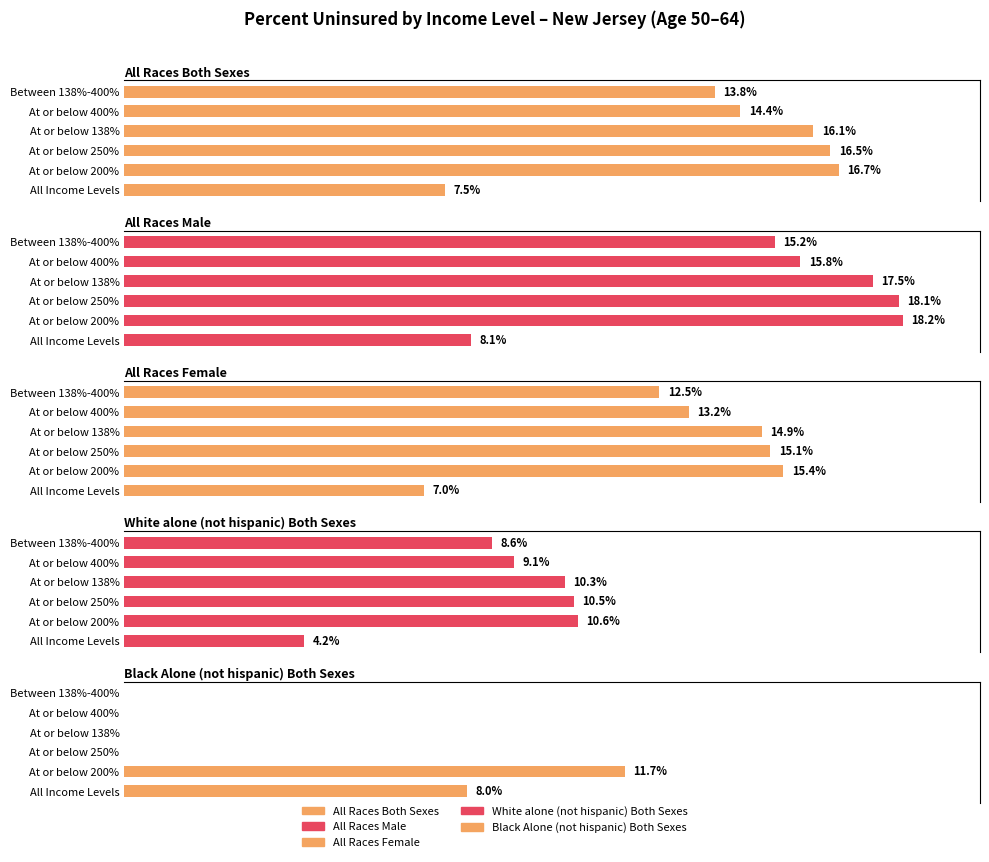

Count the Black Alone (not hispanic) Both Sexes values in the range 0 to 8.

5